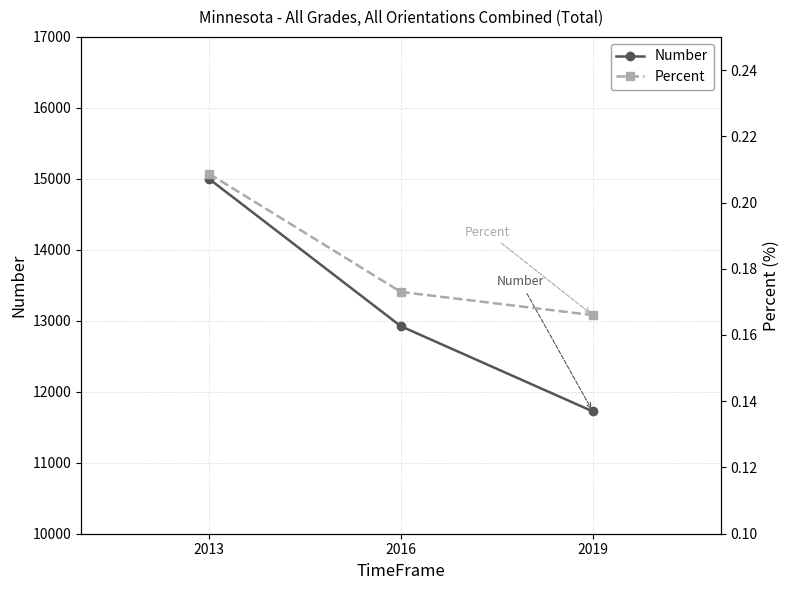

Does the chart display data point markers on the line(s)?

Yes